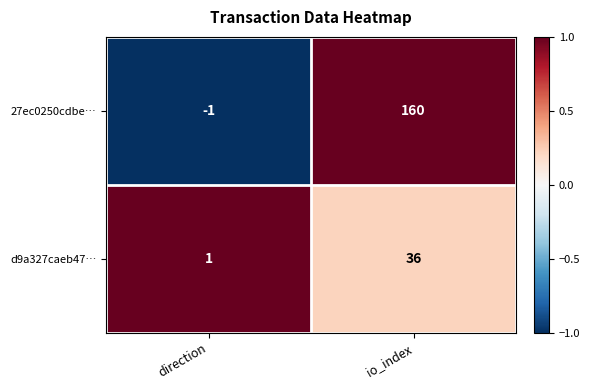

Which series has the largest total across all categories?

27ec0250cdbe…